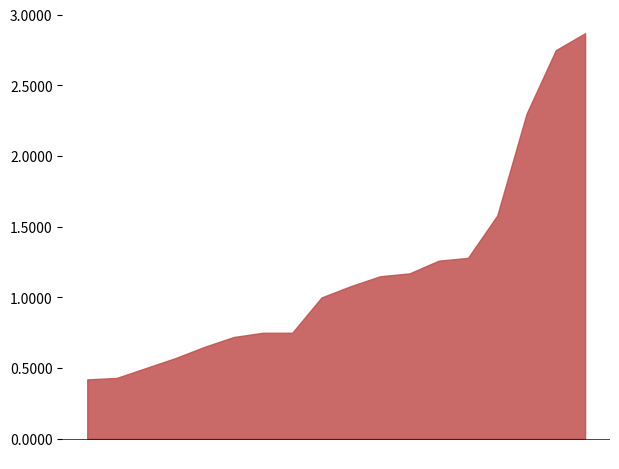

What is the minimum value shown in the chart?

0.4